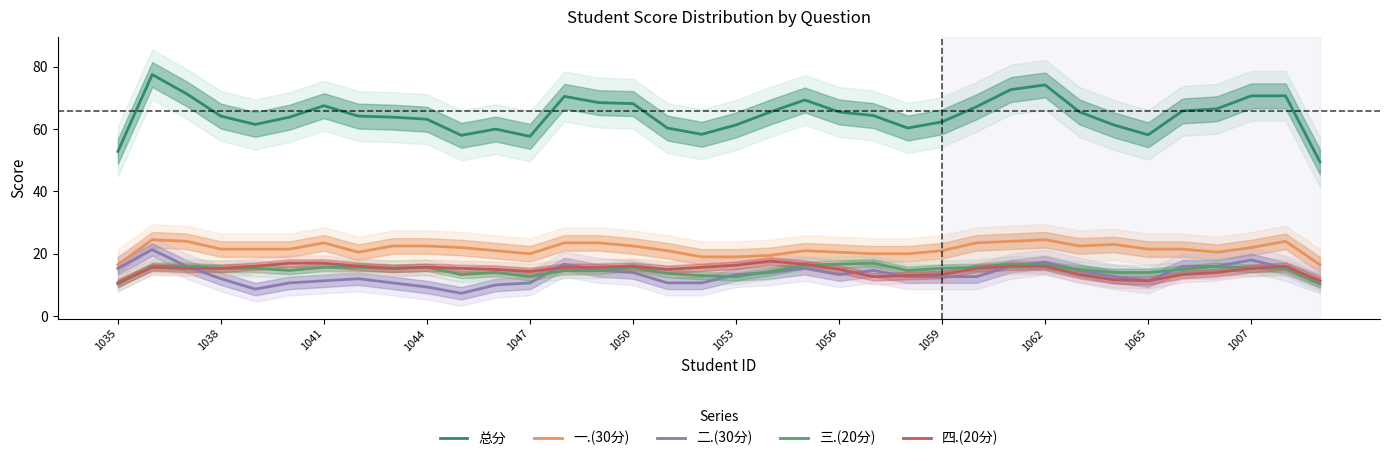

True or false: 一.(30分) and 总分 intersect in this chart.

False